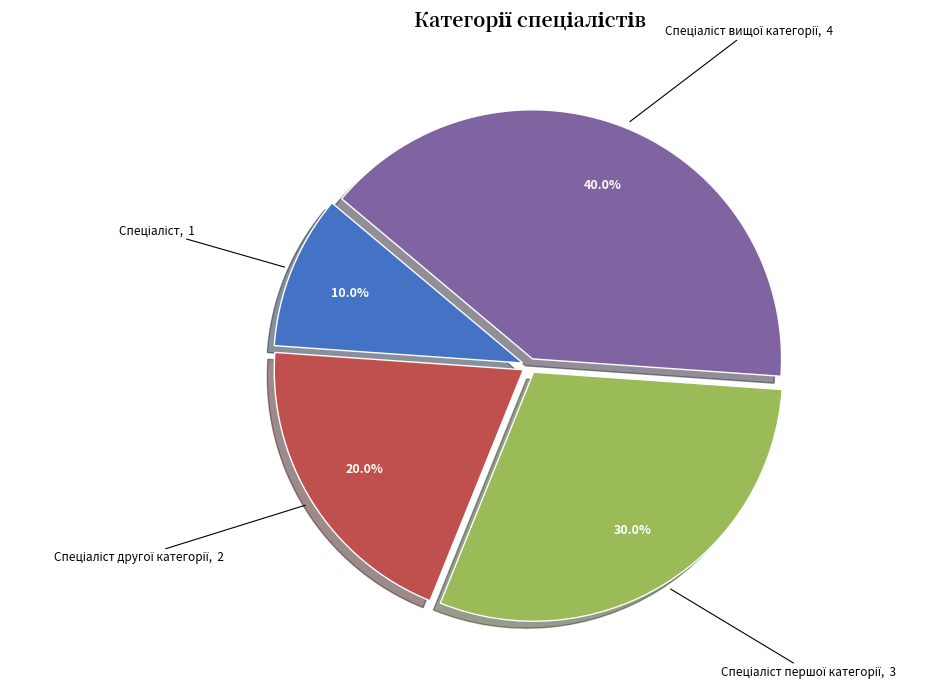

How many slices are in this pie chart?

4